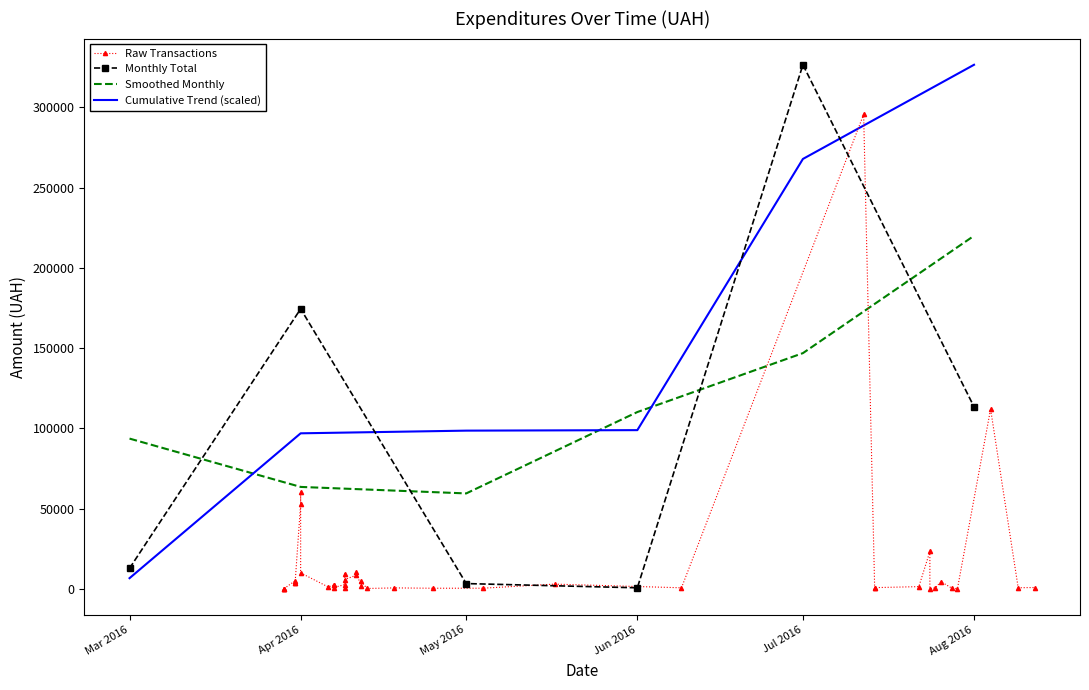

Where is Monthly Total nearest to the value 163586?

Apr 2016